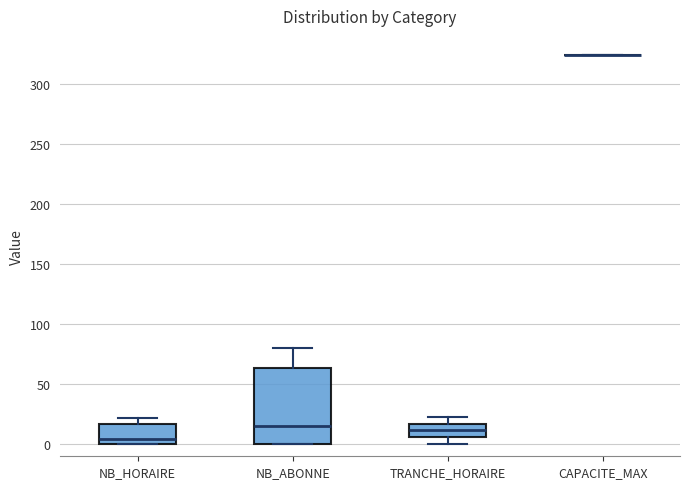

Reading left to right, transcribe this box plot: for each box, give where its median line is, the range the box spans, and where its two whiskers end, as read against the y-axis. The values are not printed on the chart, so give them approximately, as read against the axis.

NB_HORAIRE: median 5, box 0 to 15, whiskers 0 to 20
NB_ABONNE: median 15, box 0 to 65, whiskers 0 to 80
TRANCHE_HORAIRE: median 10, box 5 to 15, whiskers 0 to 25
CAPACITE_MAX: box collapsed to a line at 325, whiskers 325 to 325